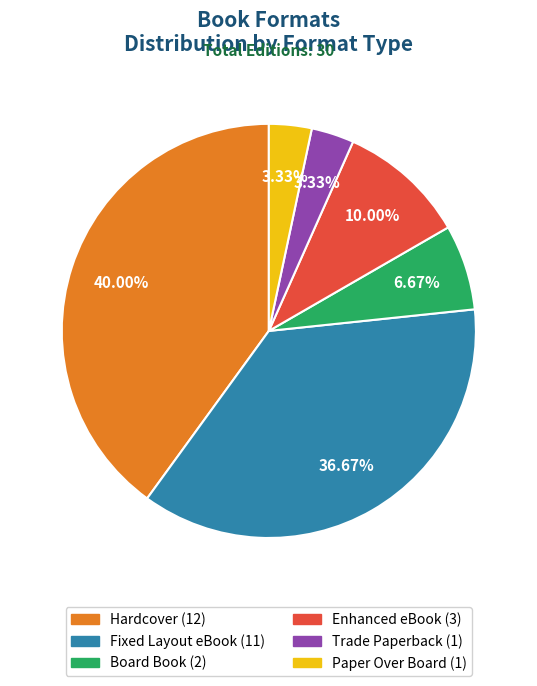

Does any single category account for the majority?

No